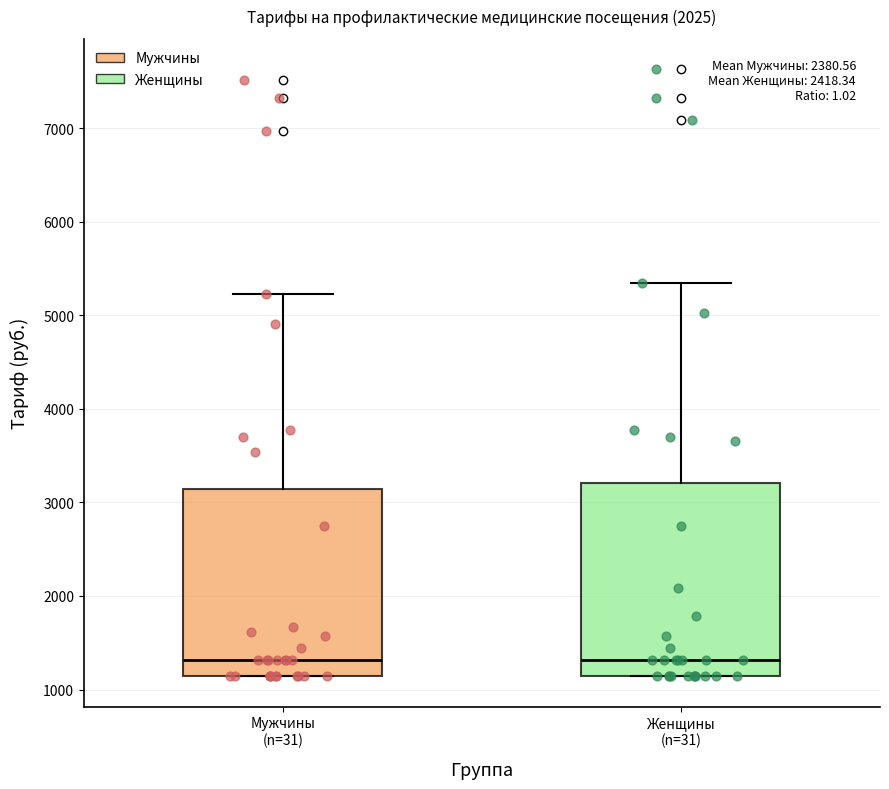

Where does the median line of the box for Женщины (n=31) sit on the y-axis? The values are not printed on the chart, so give them approximately, as read against the axis.

1300